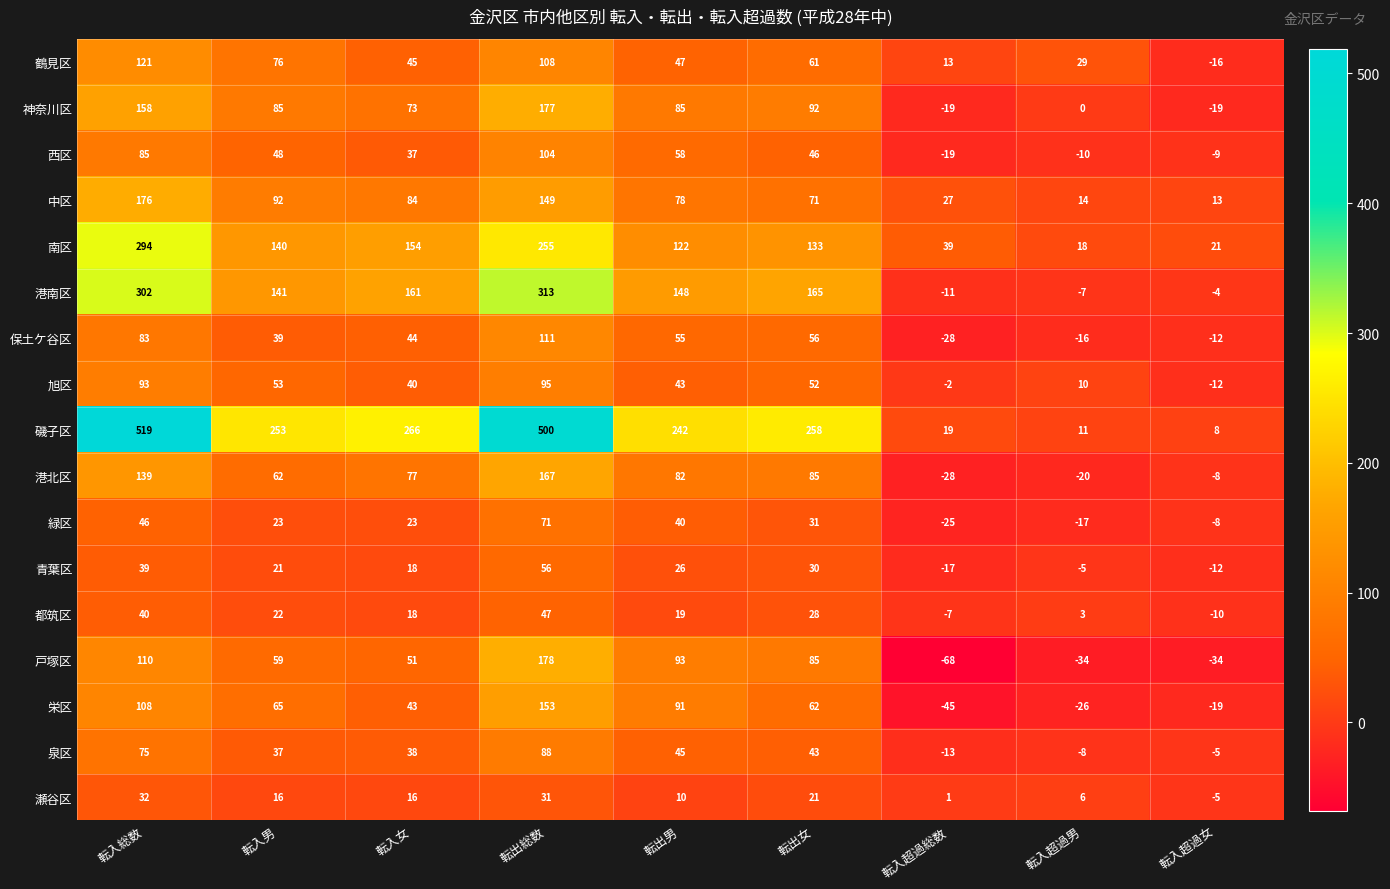

Which category has the highest value across all series?

転入総数